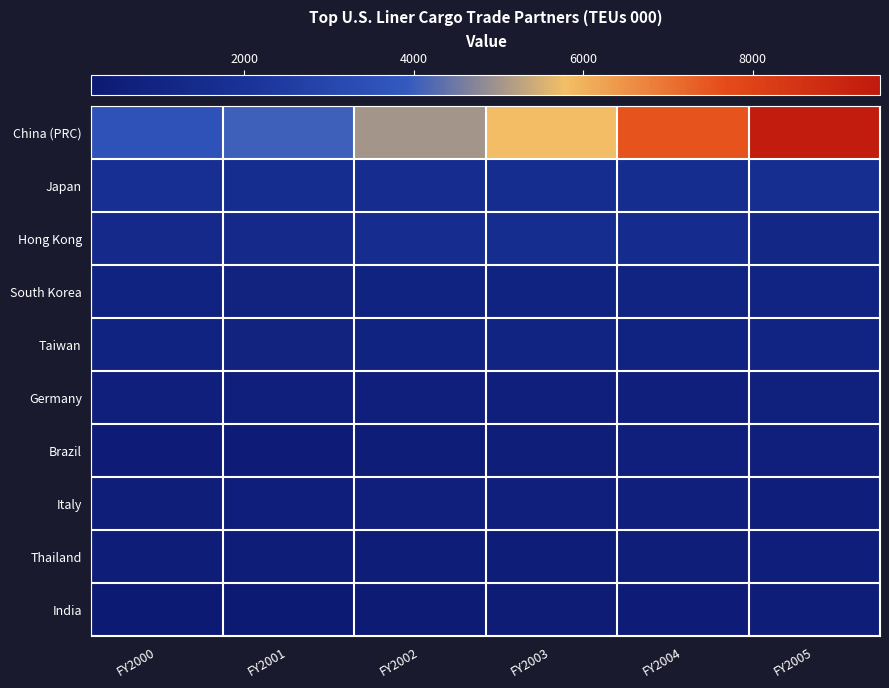

Which series changed the most between FY2001 and FY2003?

China (PRC)